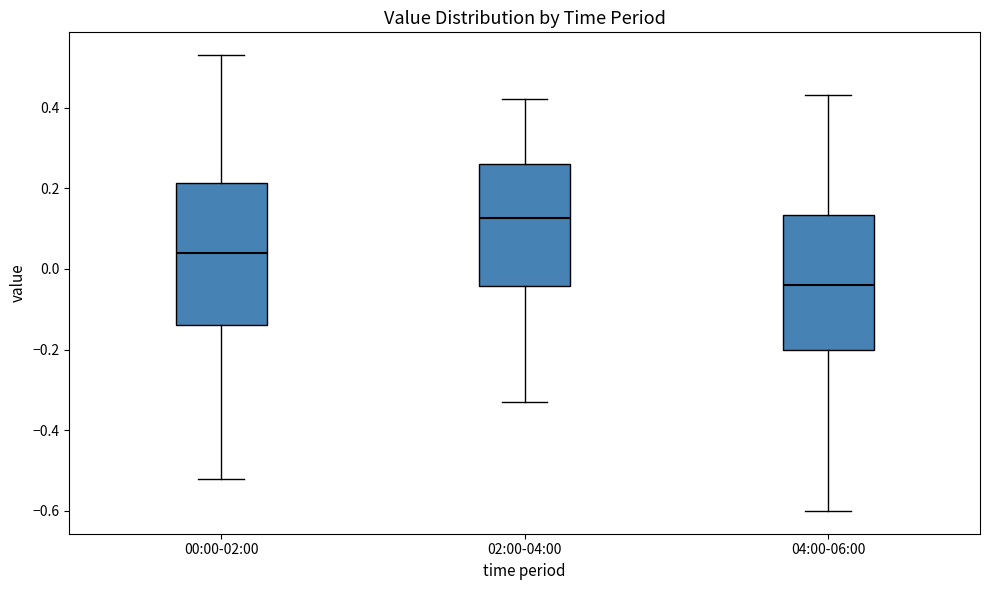

Reading left to right, transcribe this box plot: for each box, give where its median line is, the range the box spans, and where its two whiskers end, as read against the y-axis. The values are not printed on the chart, so give them approximately, as read against the axis.

00:00-02:00: median 0.04, box -0.14 to 0.22, whiskers -0.52 to 0.54
02:00-04:00: median 0.12, box -0.04 to 0.26, whiskers -0.32 to 0.42
04:00-06:00: median -0.04, box -0.20 to 0.14, whiskers -0.60 to 0.44